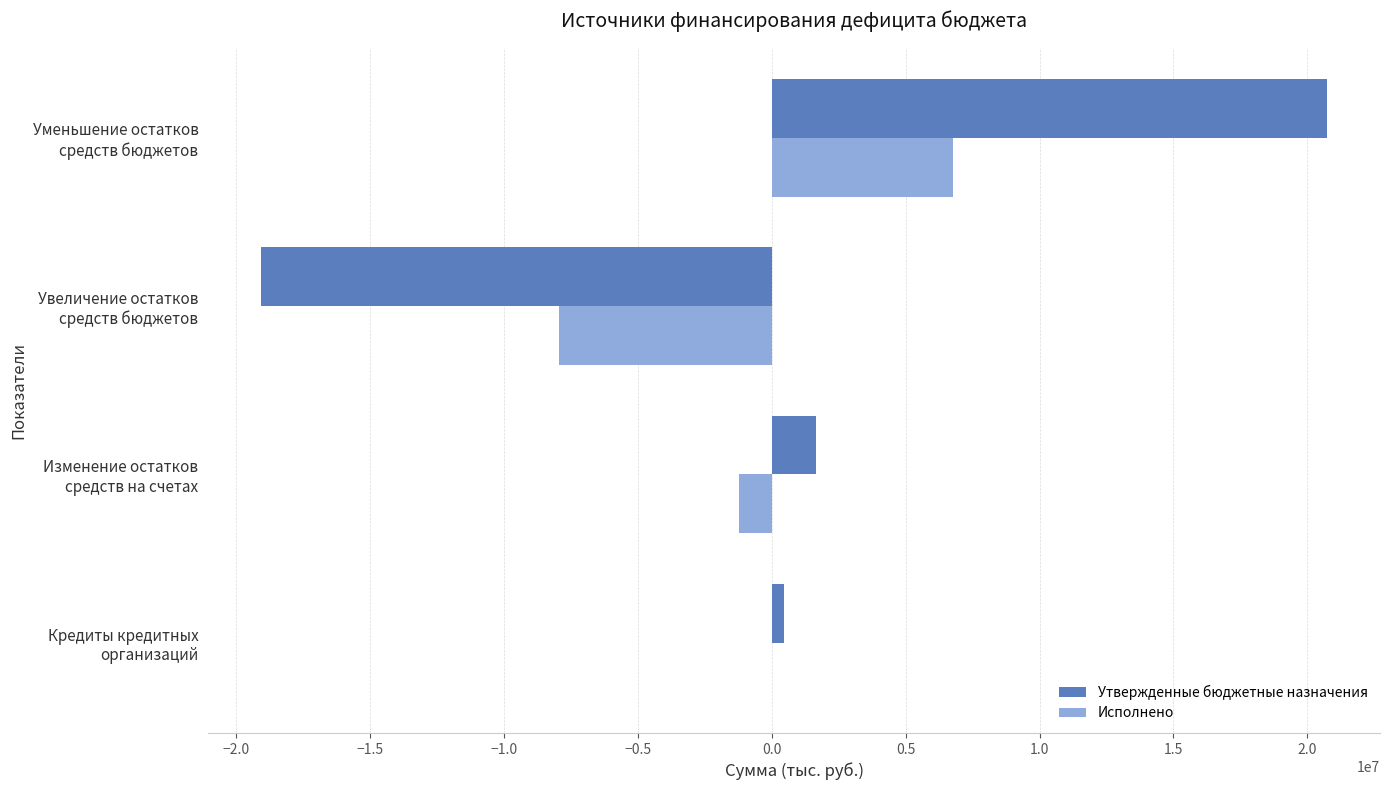

What is the highest value of the Исполнено series?

6756719.4